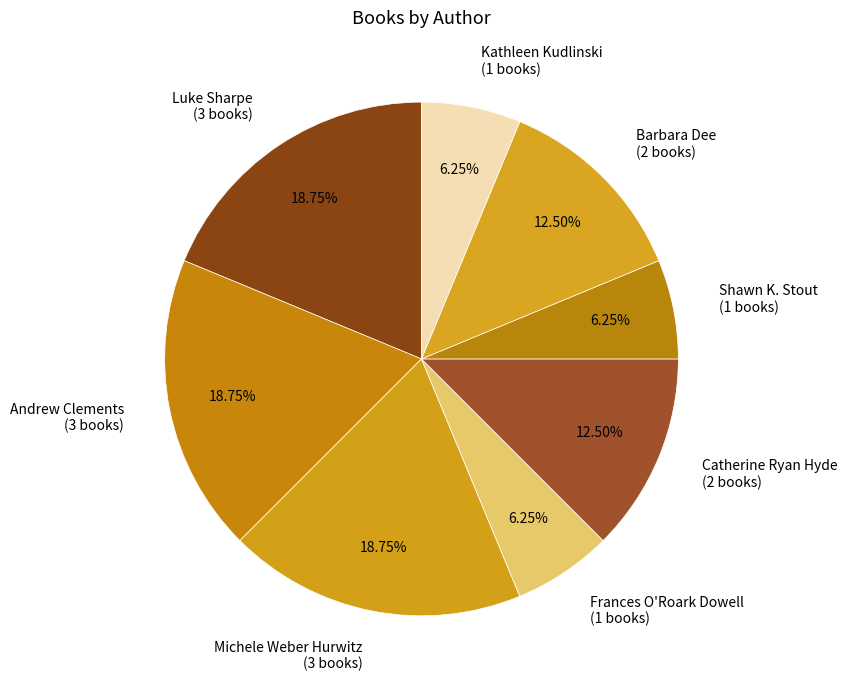

Does any single category account for the majority?

No